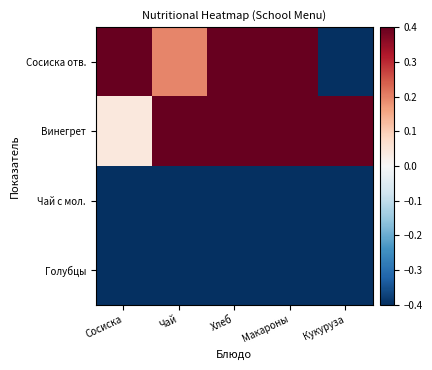

Which label corresponds to the smallest value in the chart?

Кукуруза